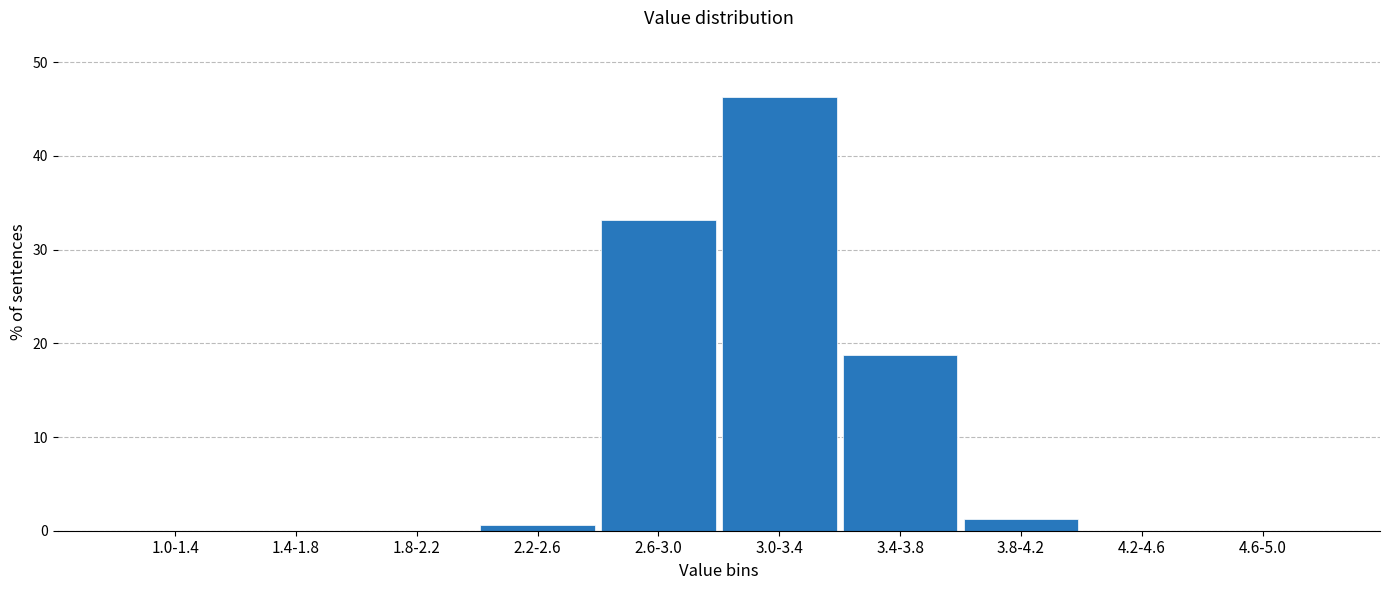

At which label is the value closest to 23?

3.4-3.8